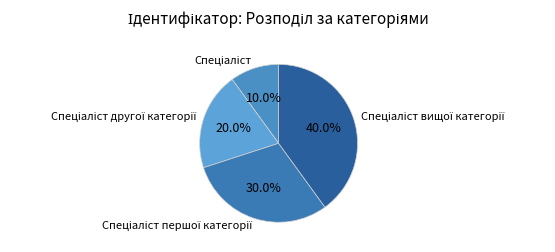

Rank the categories by value from highest to lowest.

Спеціаліст вищої категорії, Спеціаліст першої категорії, Спеціаліст другої категорії, Спеціаліст